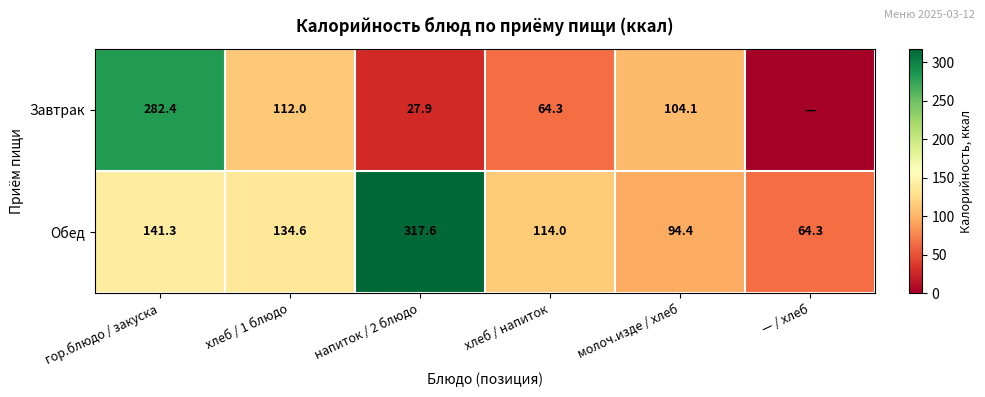

What is the sum of all Обед values?

866.2